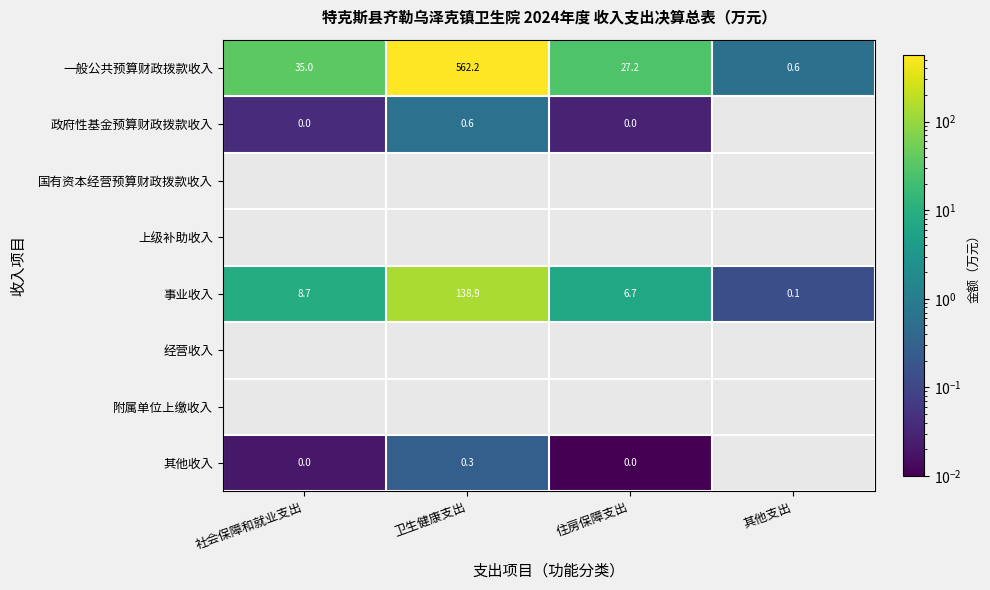

What is the highest value of the 事业收入 series?

138.9